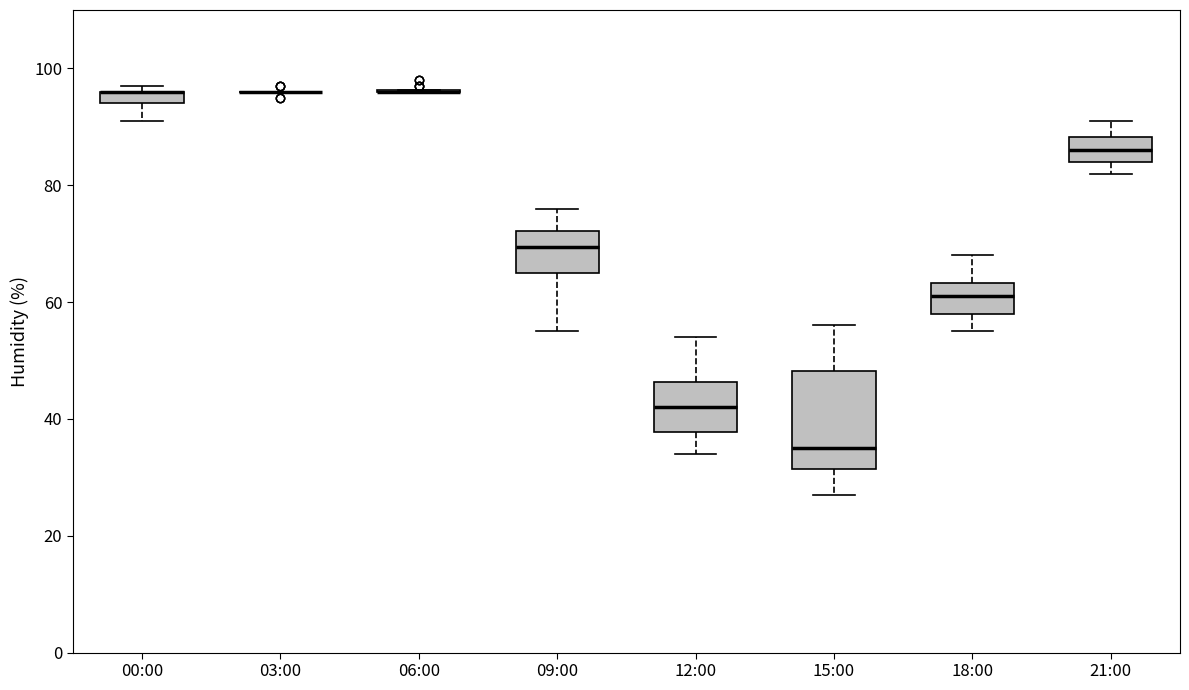

Comparing the boxes themselves (not the whiskers), which one is the tallest?

15:00